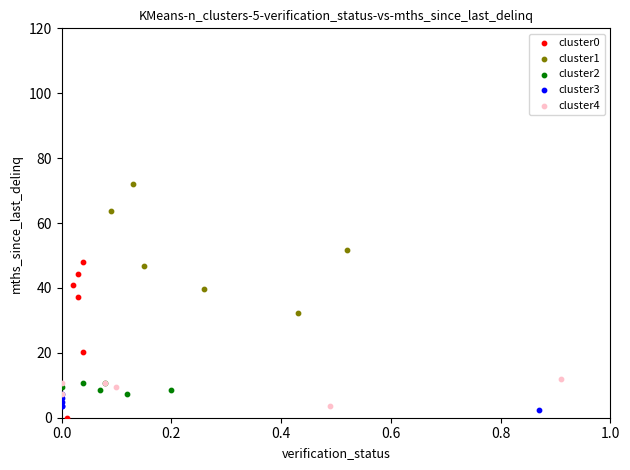

Which series reaches the maximum Y coordinate?

cluster1